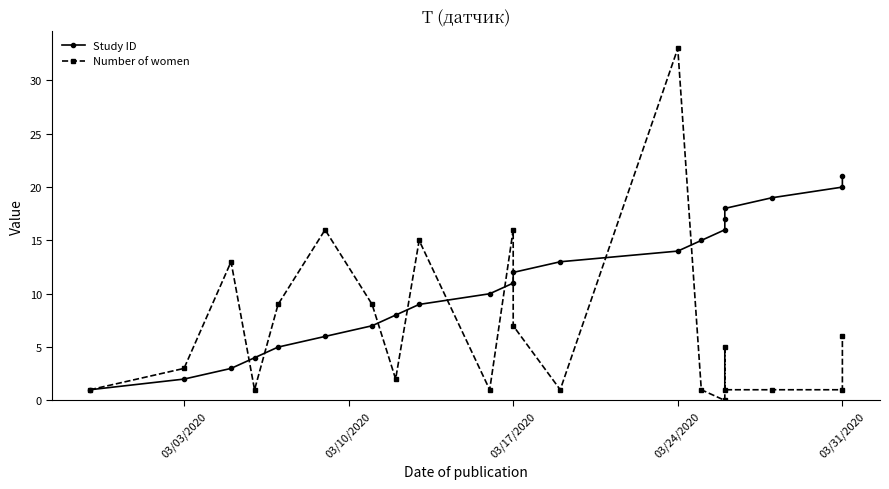

The value of Study ID at 03/24/2020 is 5. True or false?

False